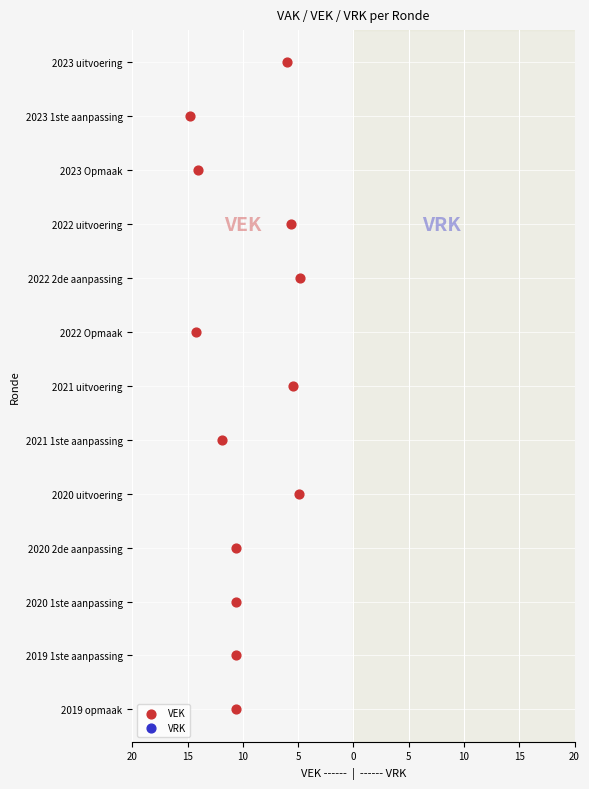

Which series reaches the minimum Y coordinate?

VEK